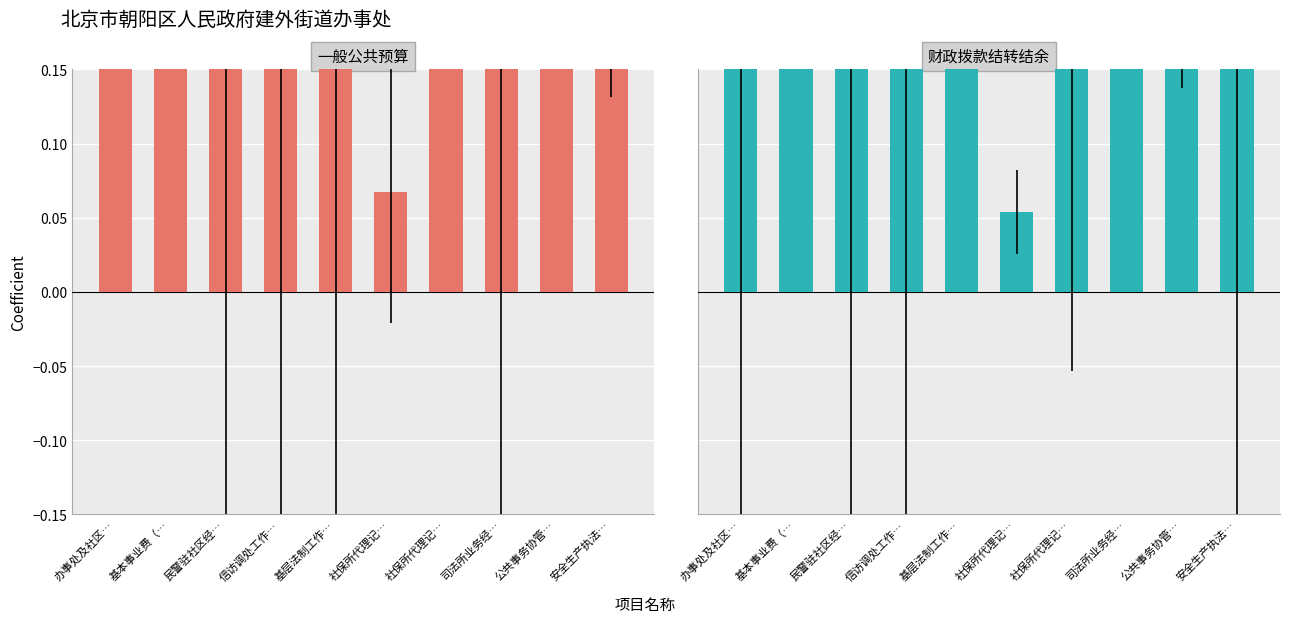

At how many categories does at least one series exceed 30?

1